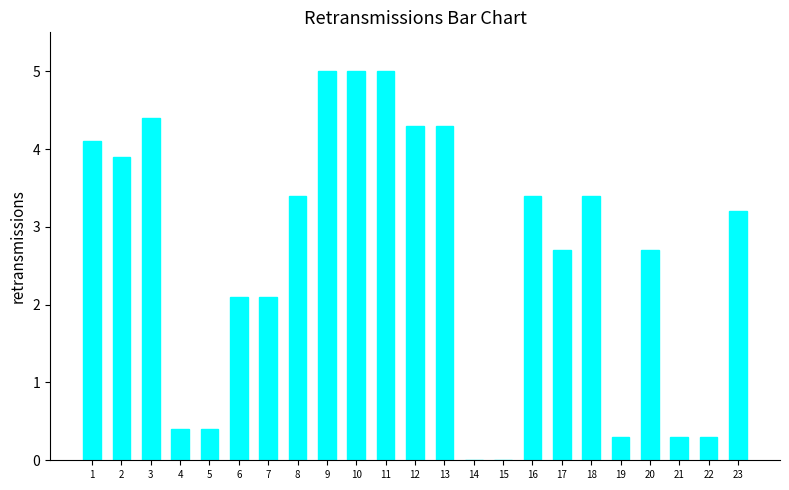

What is the approximate value at 3?

4.4